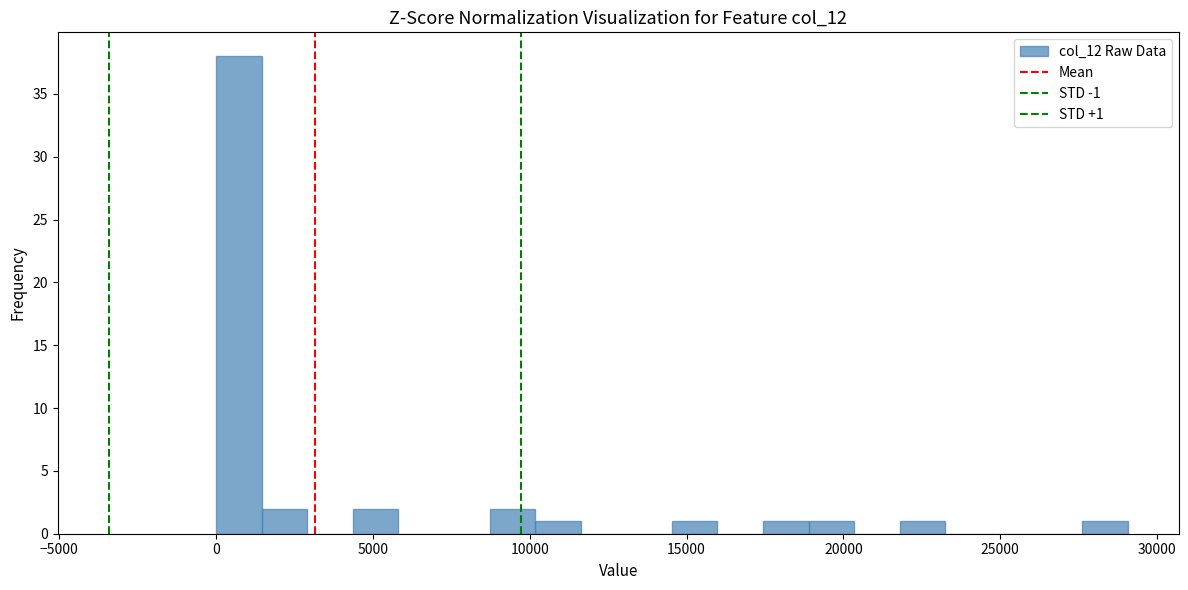

Around what value on the x-axis is the tallest bar? Give the approximate position of its centre, as read against the axis.

500